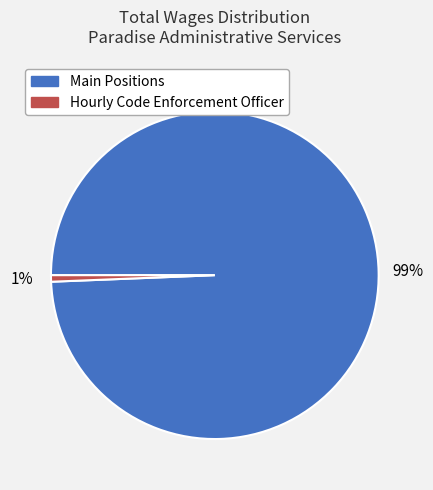

How many slices are in this pie chart?

2